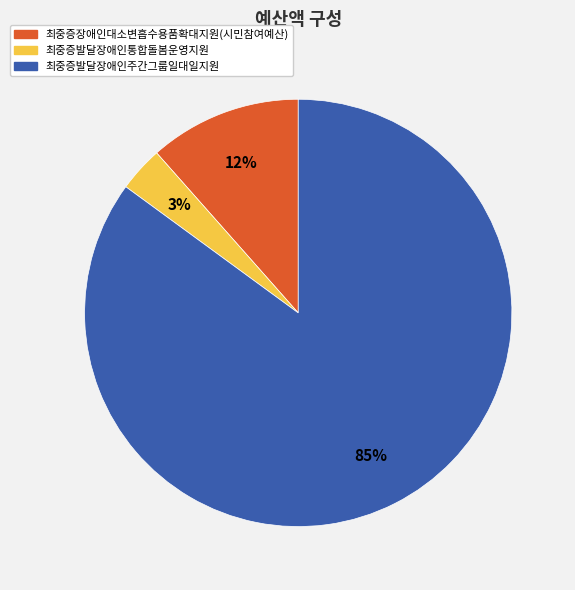

Does any single category account for the majority?

Yes